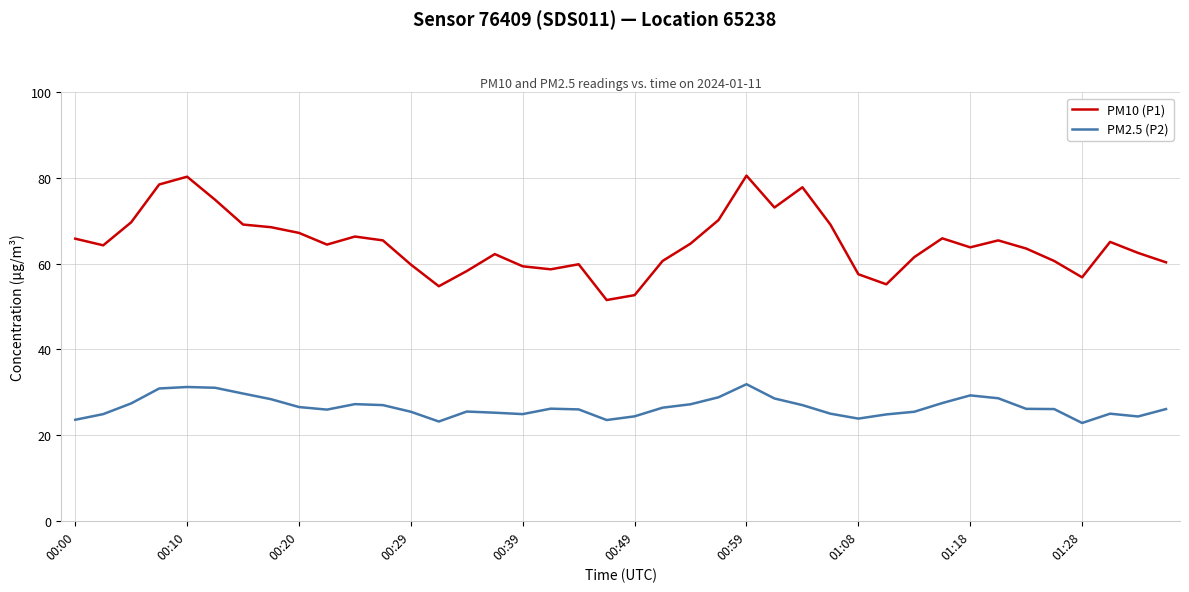

What is the difference between the maximum and minimum values in the PM10 (P1) series?

29.0